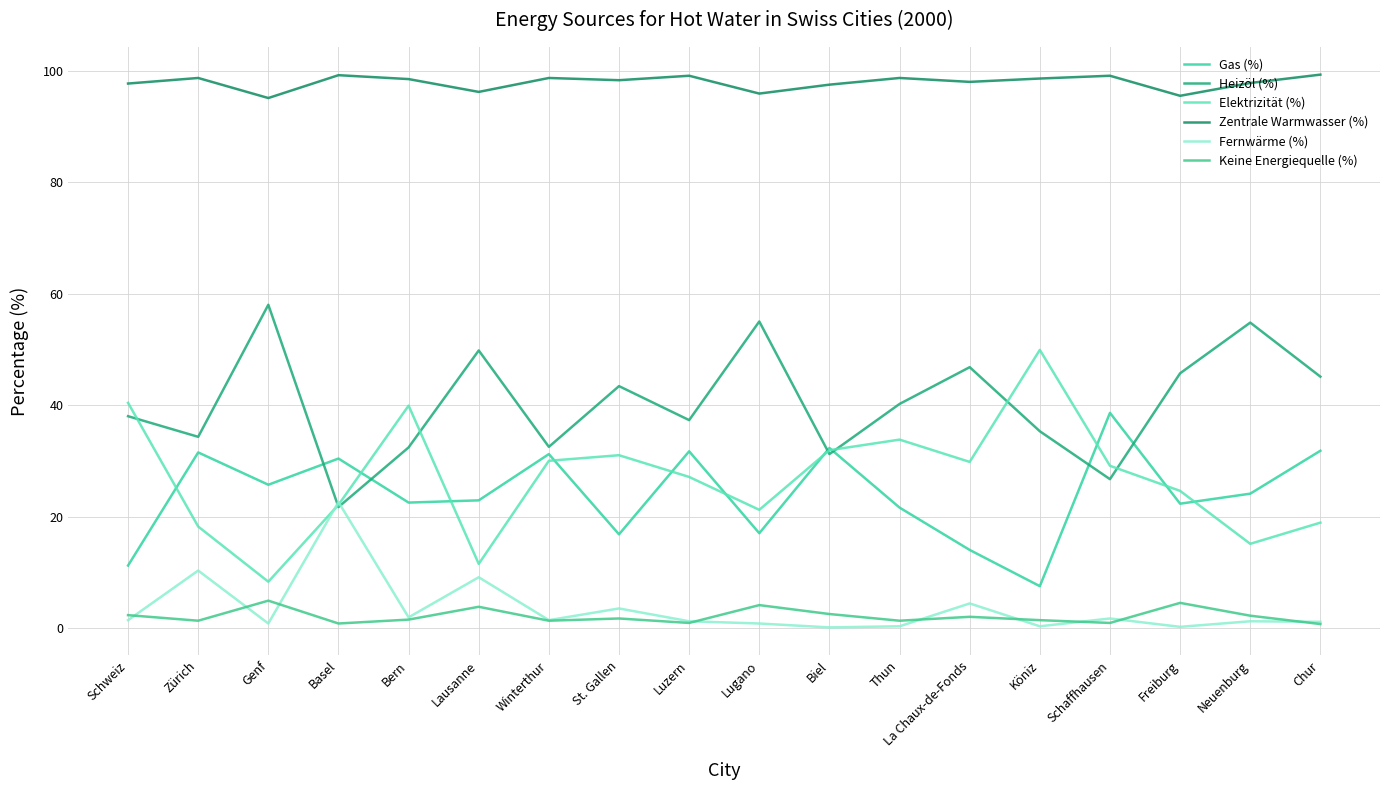

Where do Gas (%) and Heizöl (%) first cross each other?

Genf and Basel